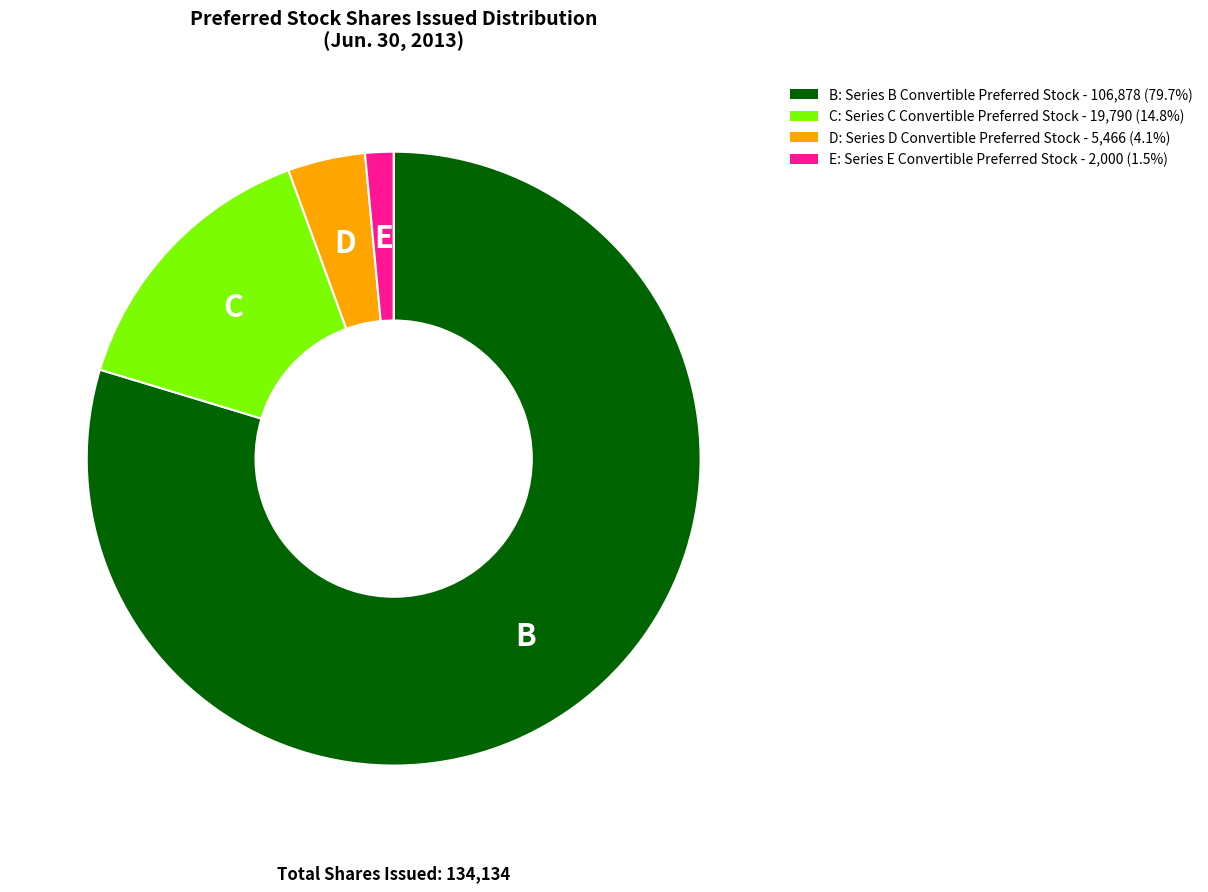

Is there a majority slice in this chart?

Yes